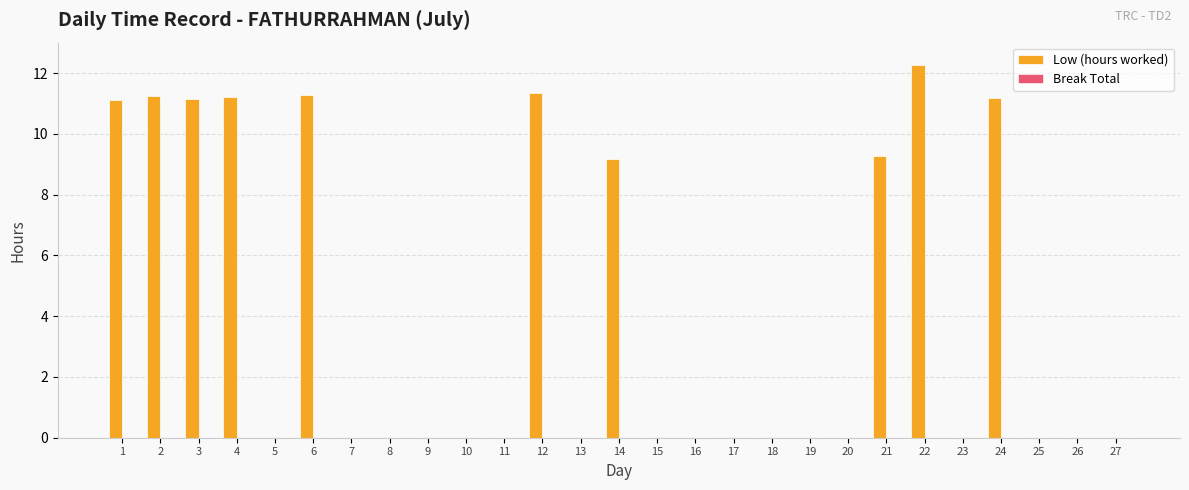

The chart shows a value of 0.0 at 25. True or false?

True